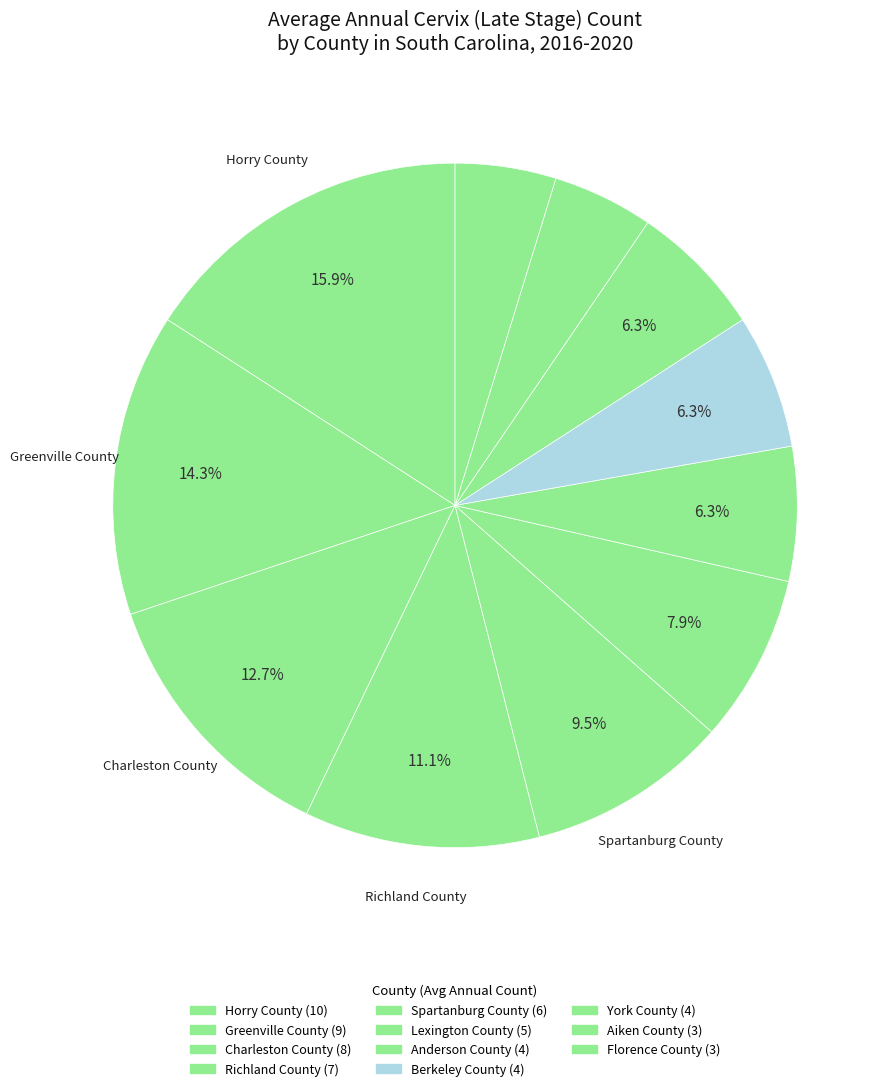

Count the number of slices in the pie.

11